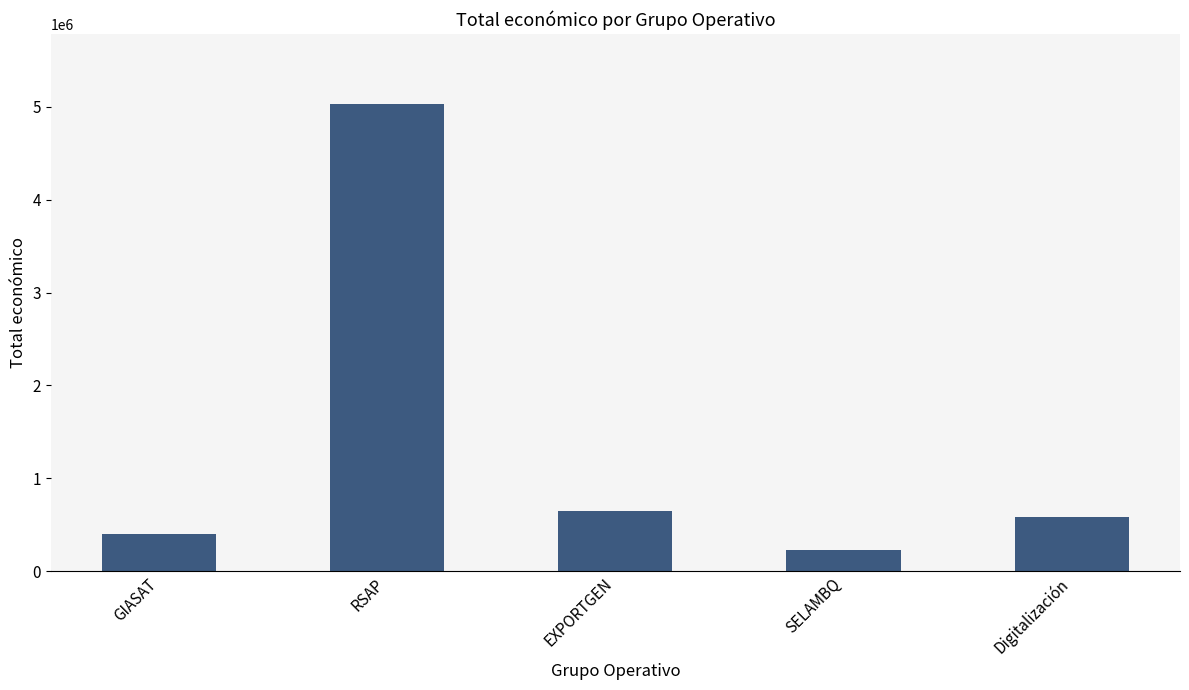

List the labels in order of value, largest first.

RSAP, EXPORTGEN, Digitalización, GIASAT, SELAMBQ